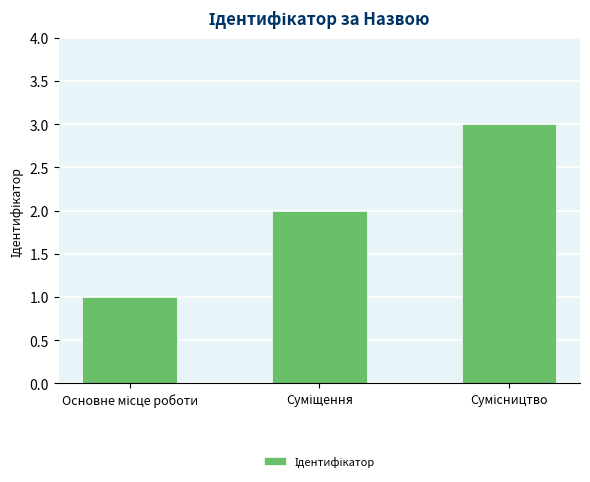

What is the sum of all values?

6